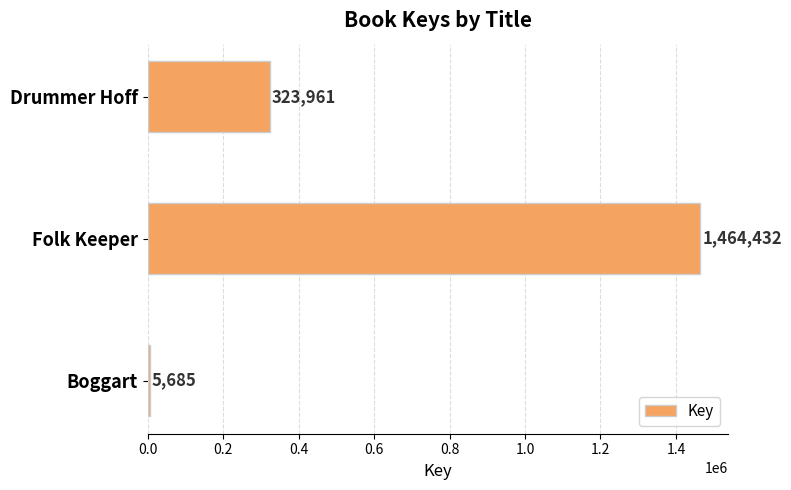

Reading bottom to top, transcribe all the data shown in this chart.

5685	1464432	323961